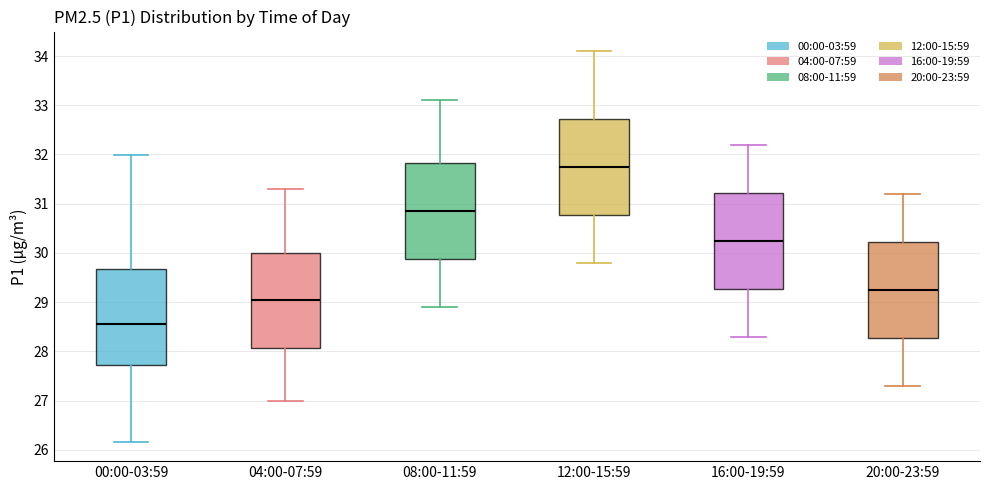

Which box has the lowest median line?

00:00-03:59